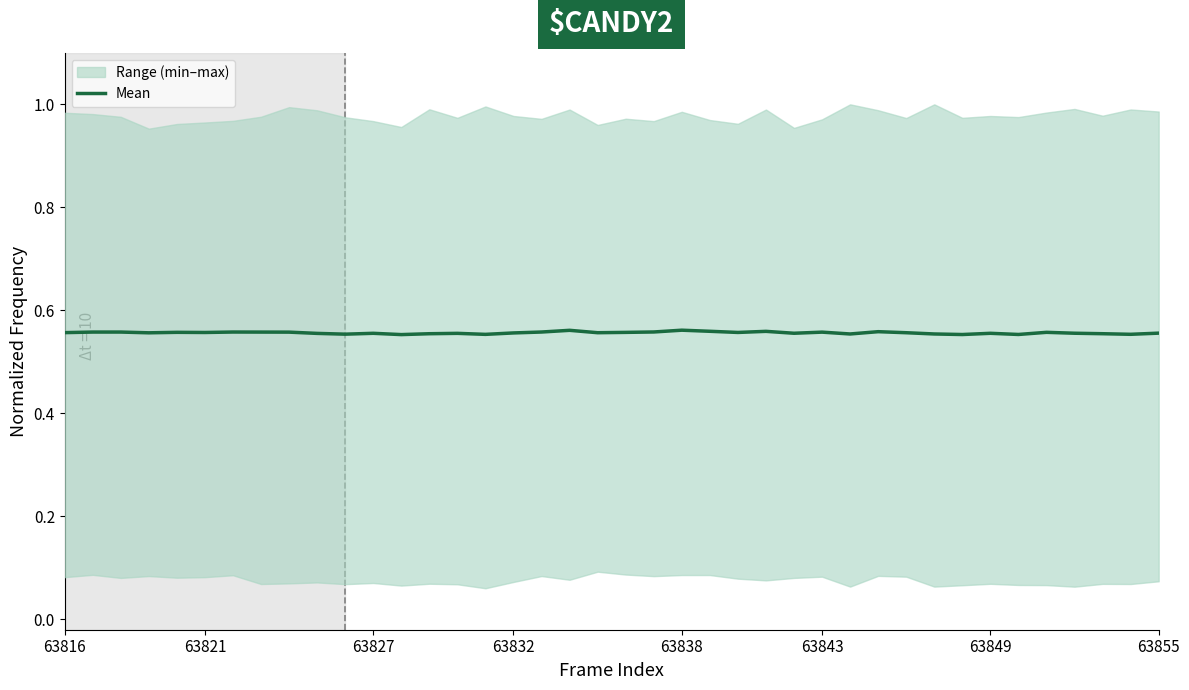

Is it true that the value at 15 is 0.6?

True